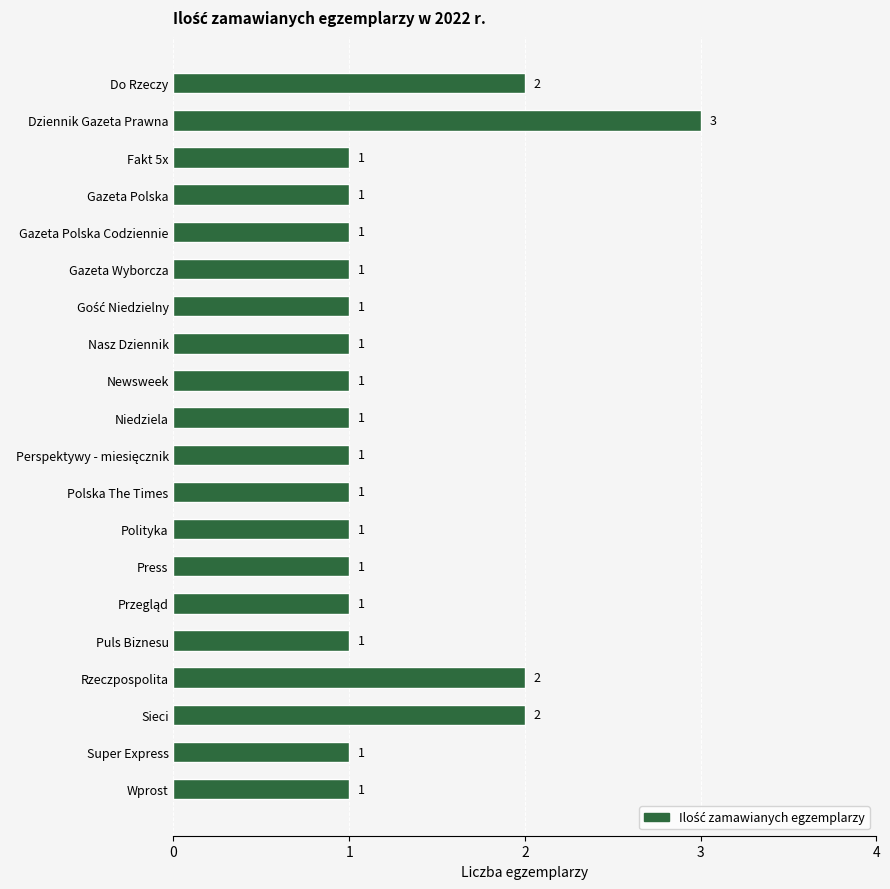

The value at Gazeta Polska Codziennie is 1. True or false?

True